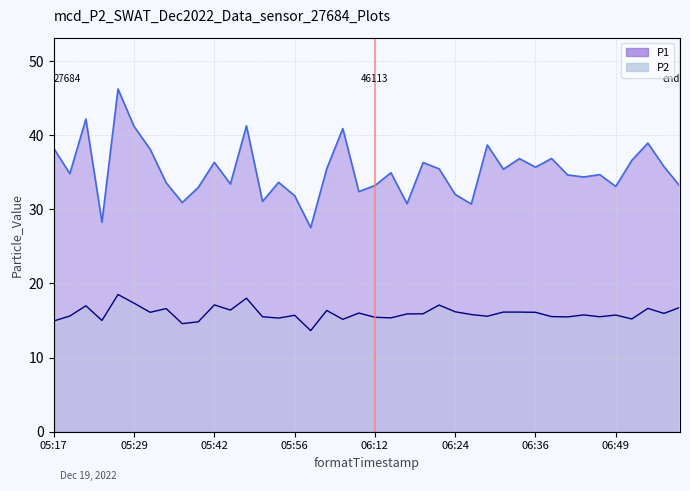

How many interior local peaks does the P2 series have?

12